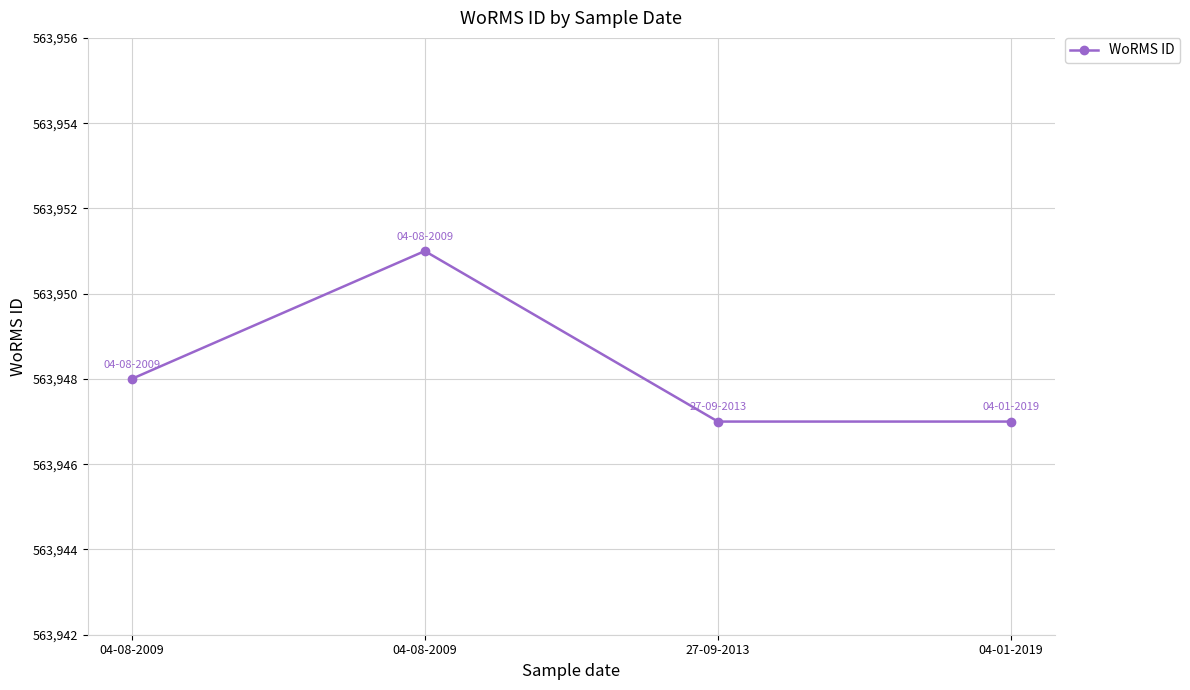

What is the label of the 3rd point from the right?

04-08-2009